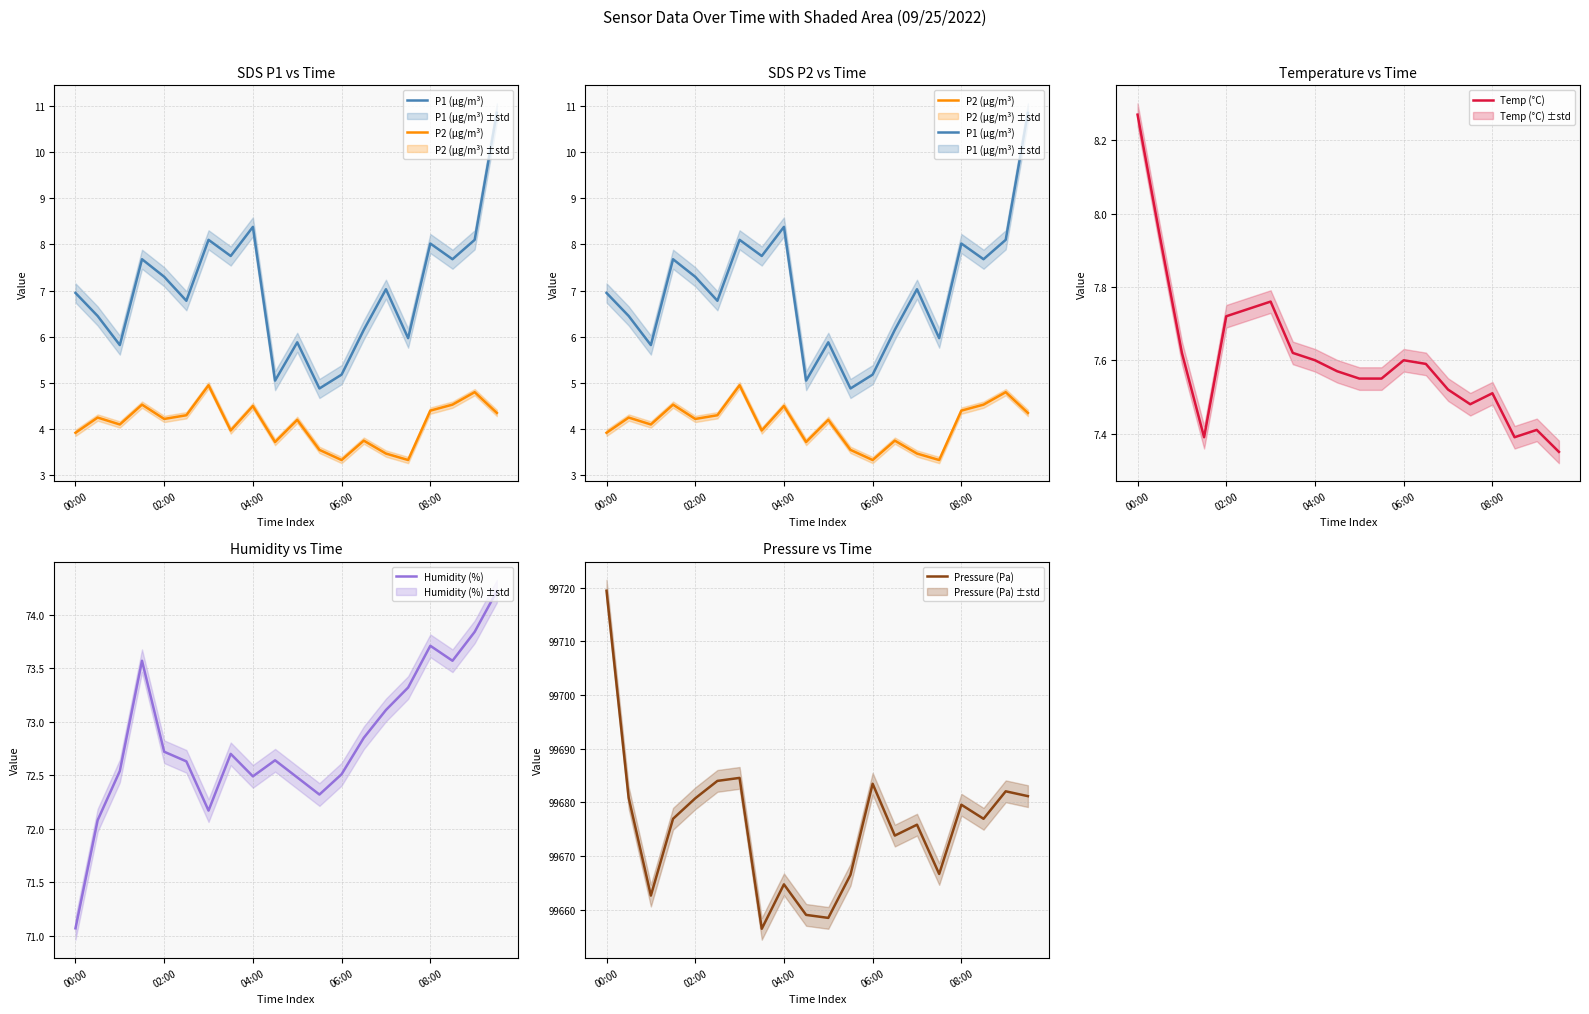

What is the sum of all Humidity (%) values?

1456.5